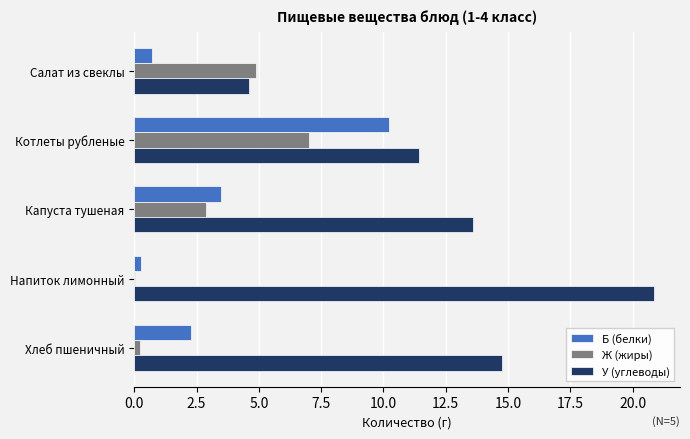

The Б (белки) series shows 0.7 at Салат из свеклы. True or false?

True